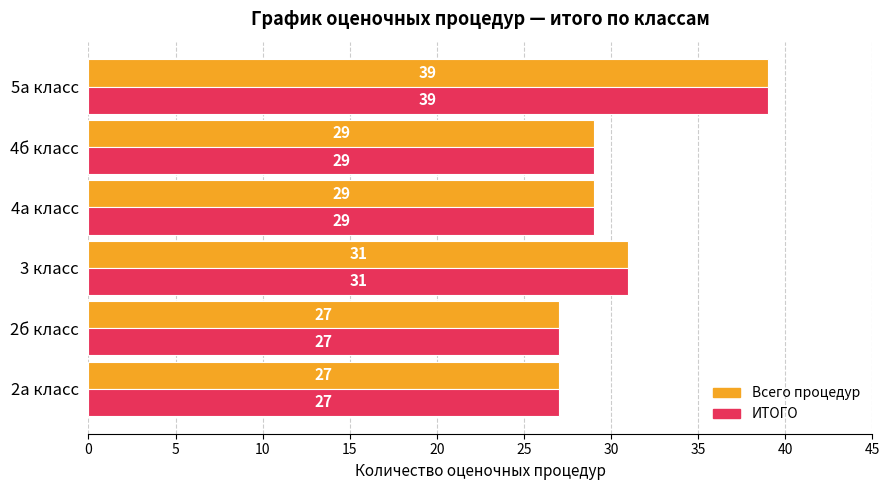

What is the maximum value for Всего процедур?

39